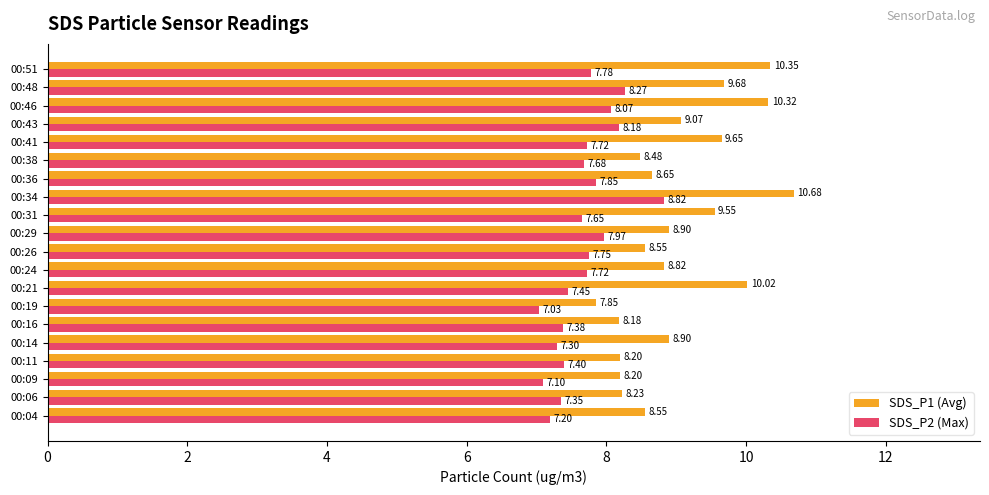

Is the value of SDS_P2 (Max) at 00:34 greater than the value of SDS_P1 (Avg) at 00:21?

No